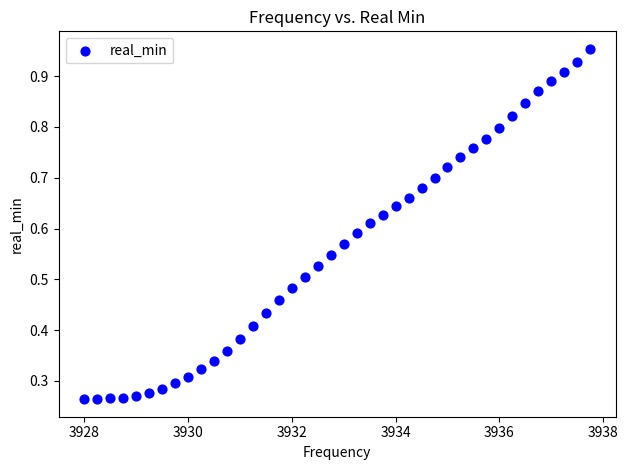

What is the range of X values (max minus min)?

9.8